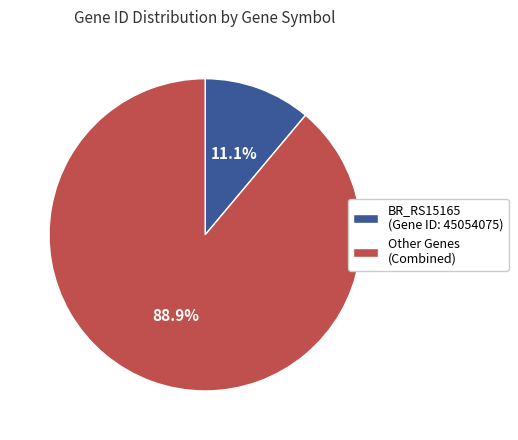

What percentage do Other Genes (Combined) and BR_RS15165 (Gene ID: 45054075) together represent?

100.0%